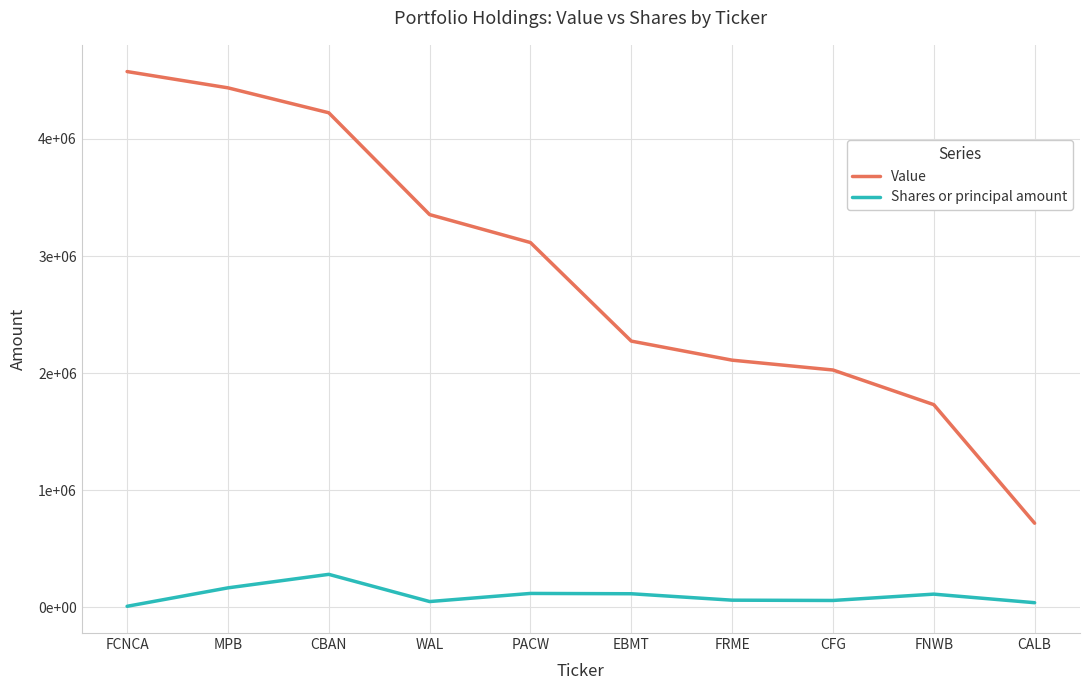

At WAL, list the series in order from smallest to largest.

Shares or principal amount, Value